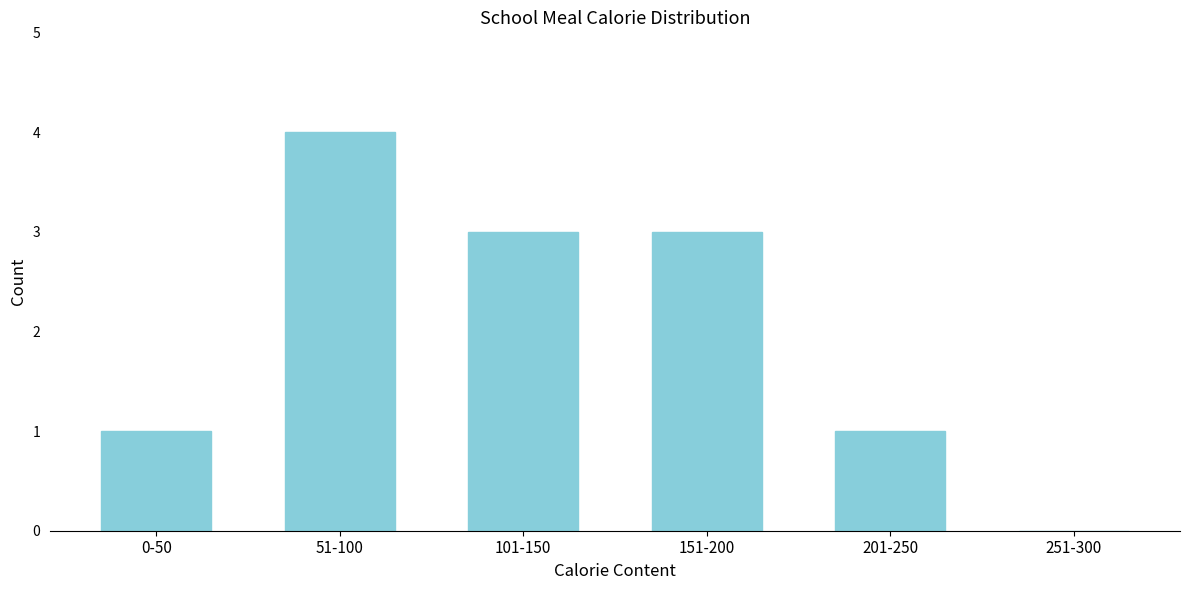

Reading left to right, list all the values displayed in this chart.

0-50=1	51-100=4	101-150=3	151-200=3	201-250=1	251-300=0